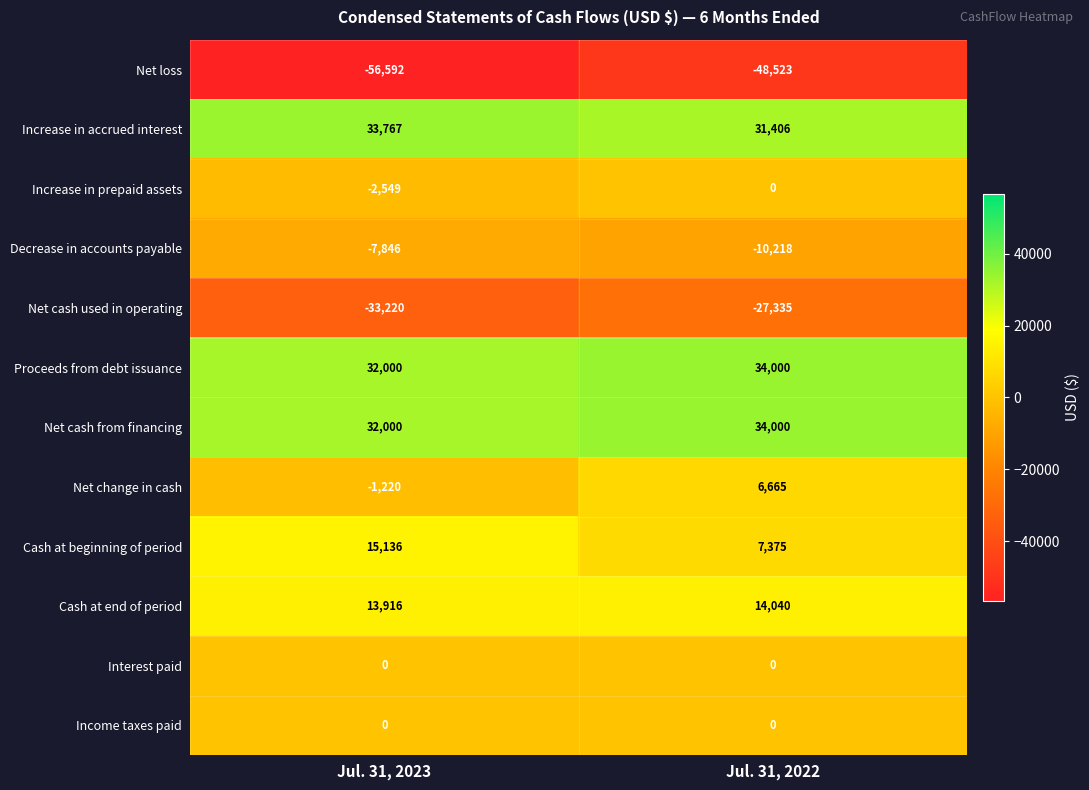

Which label corresponds to the smallest value in the chart?

Jul. 31, 2023